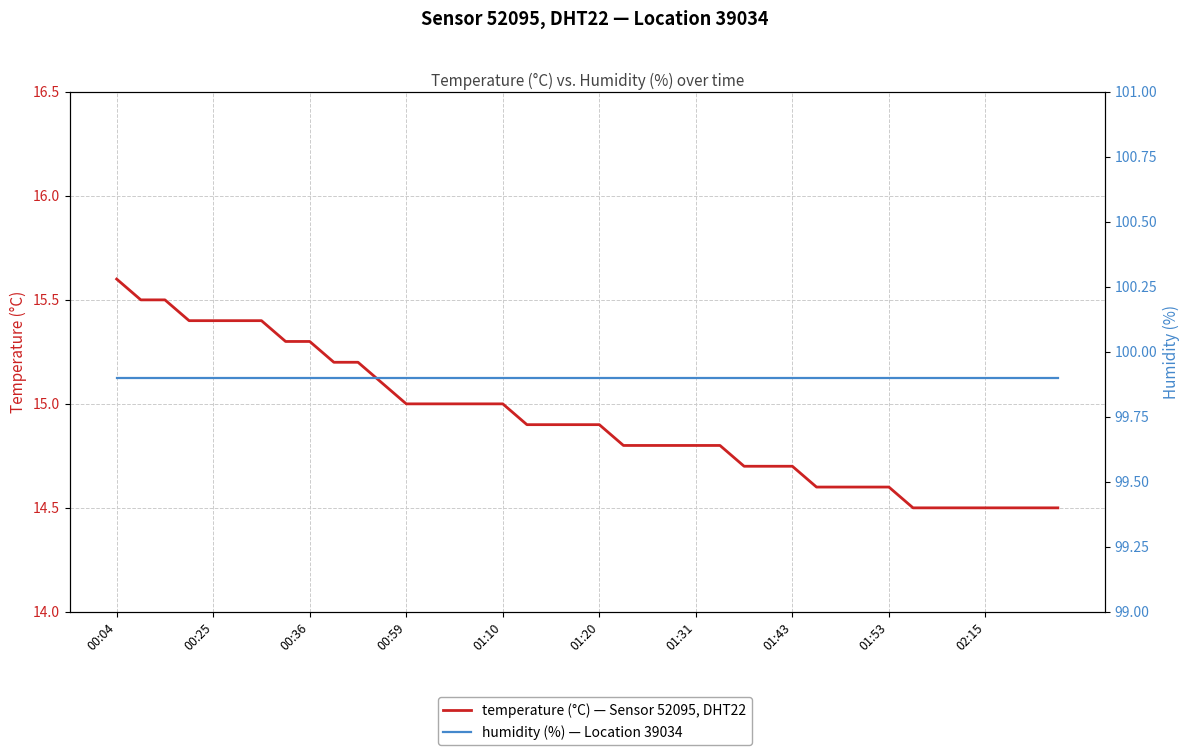

Which series has the largest total across all categories?

humidity